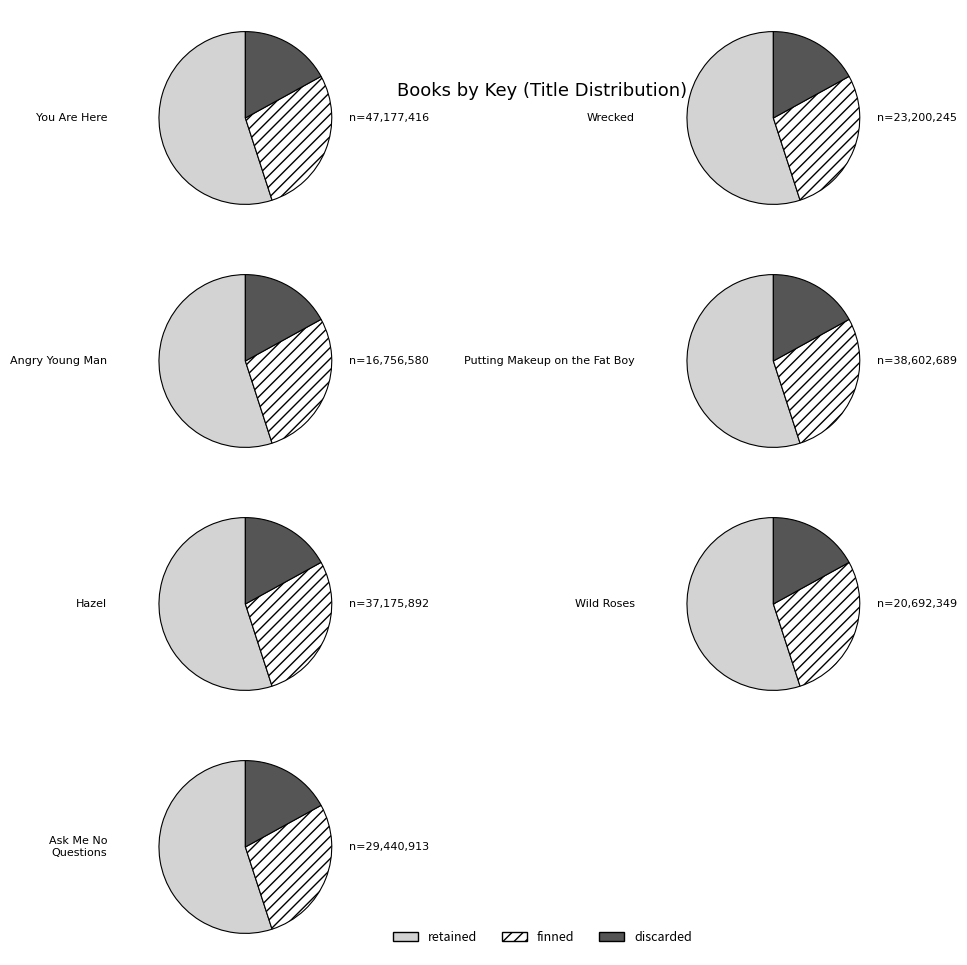

How many slices are in this pie chart?

7